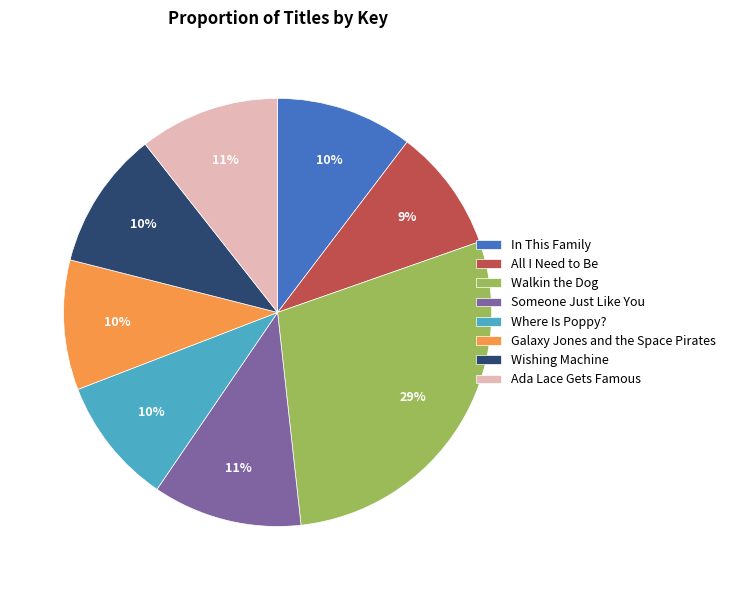

Is there a majority slice in this chart?

No